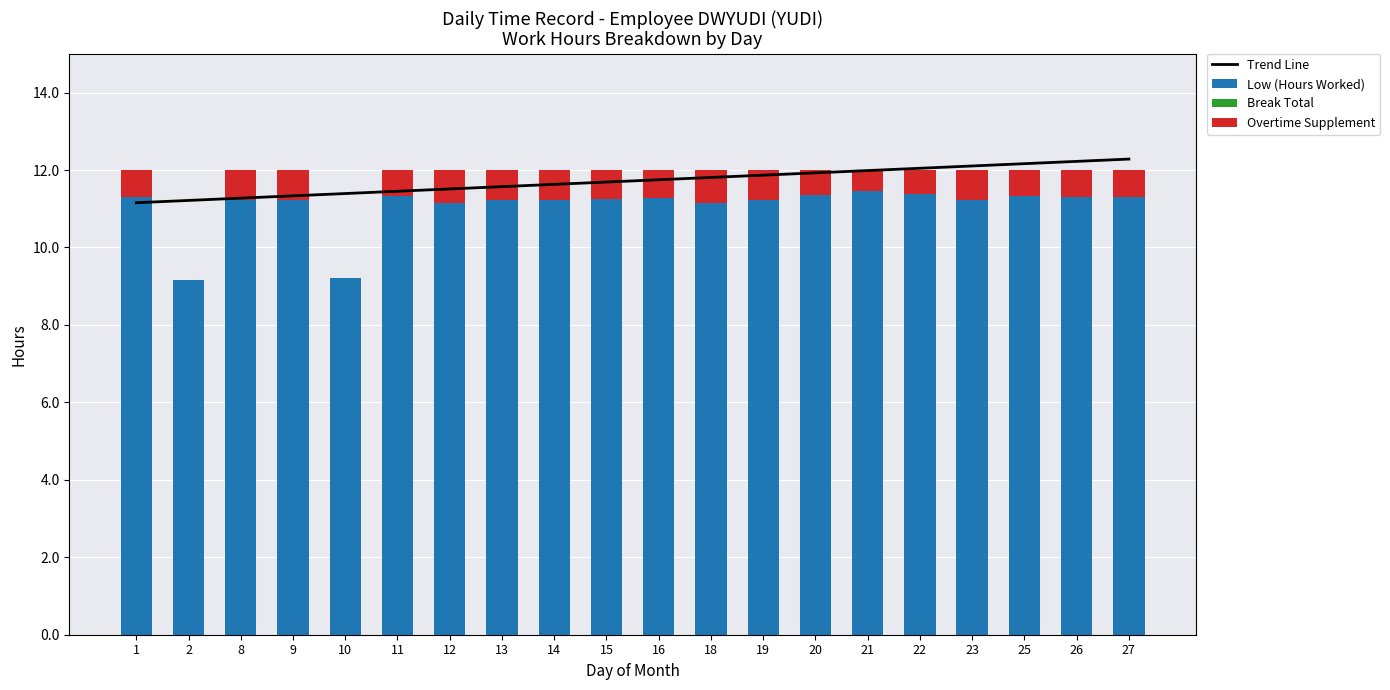

Count the number of data series in this chart.

4